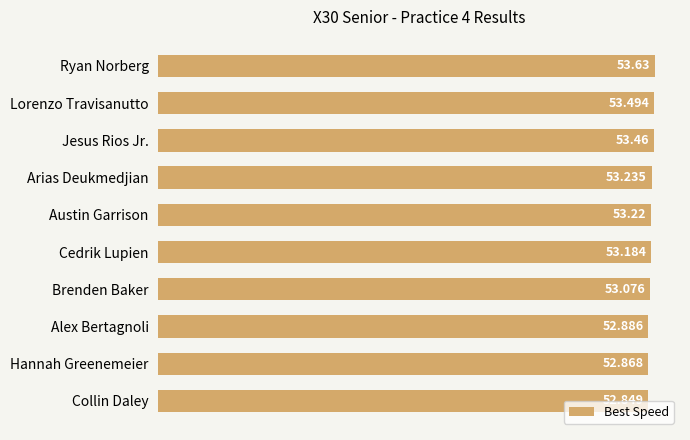

What is the label of the 4th bar from the top?

Arias Deukmedjian